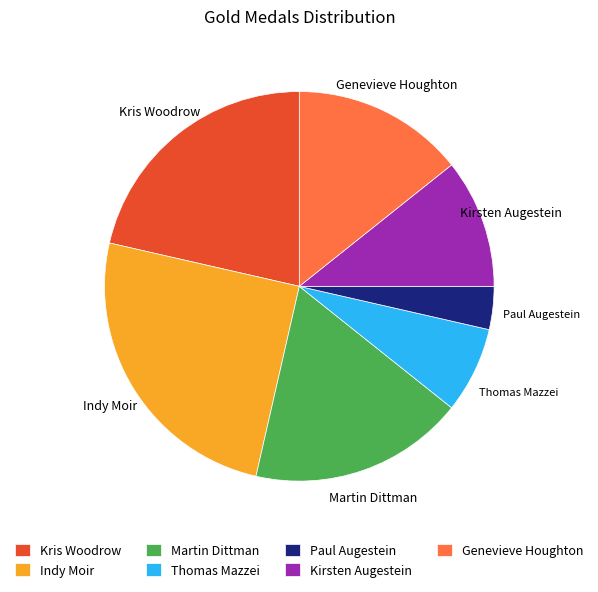

Rank the categories by value from highest to lowest.

Indy Moir, Kris Woodrow, Martin Dittman, Genevieve Houghton, Kirsten Augestein, Thomas Mazzei, Paul Augestein